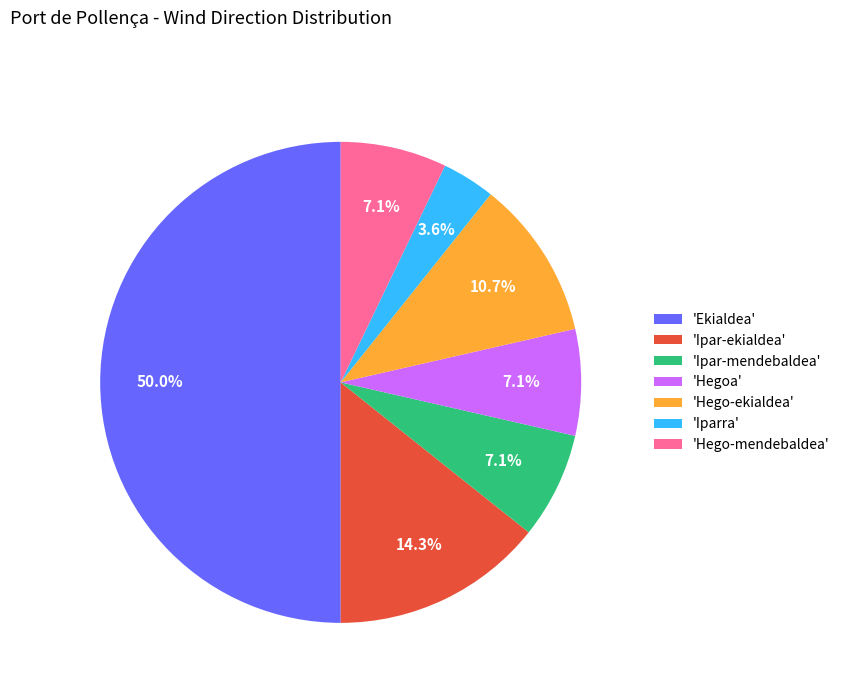

Does 'Ipar-mendebaldea' account for over 50% of the chart?

No